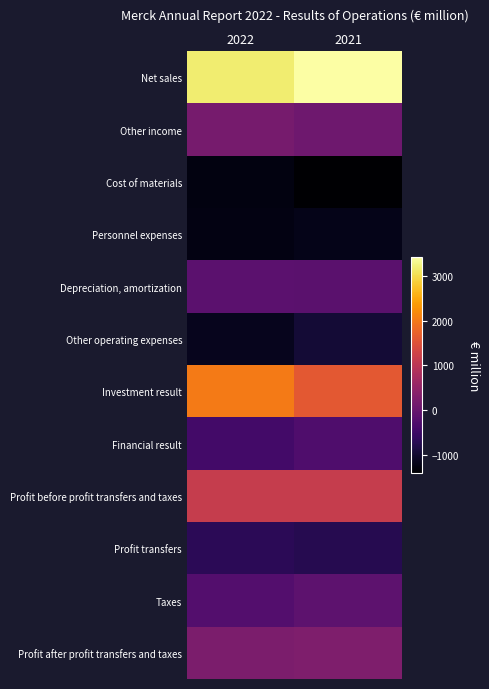

Count the number of data series in this chart.

12